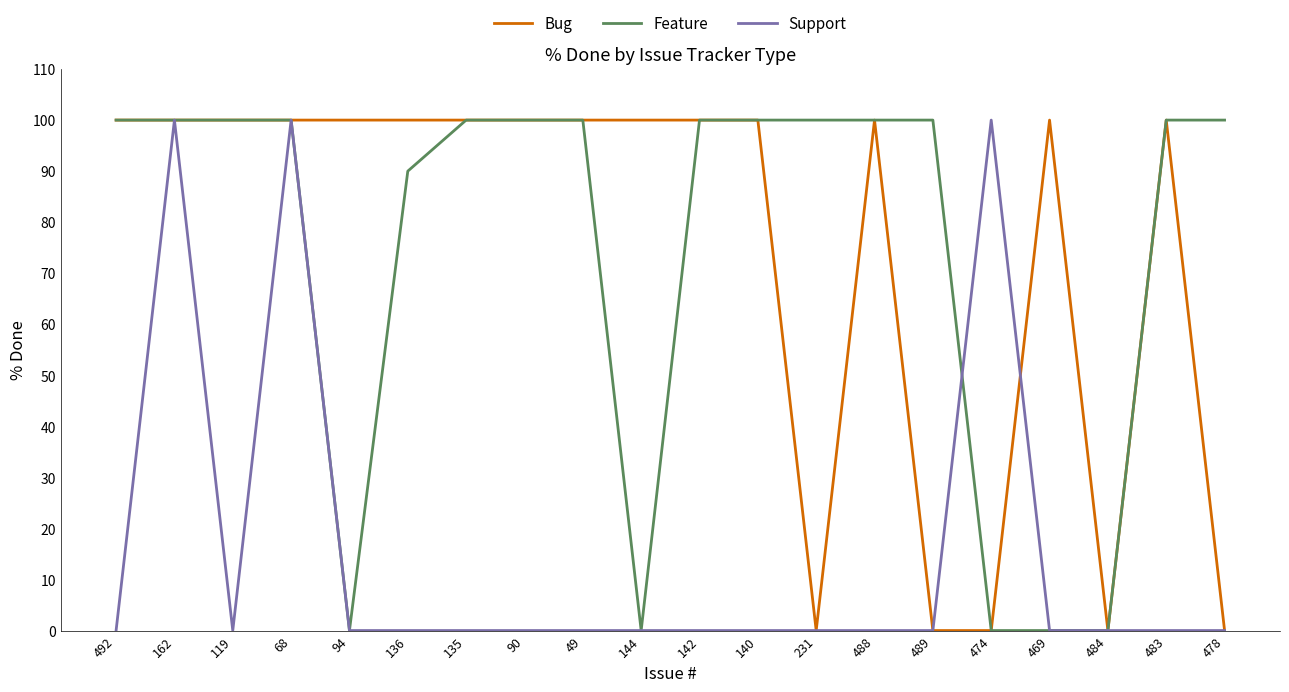

Which series changed the most between 162 and 140?

Support